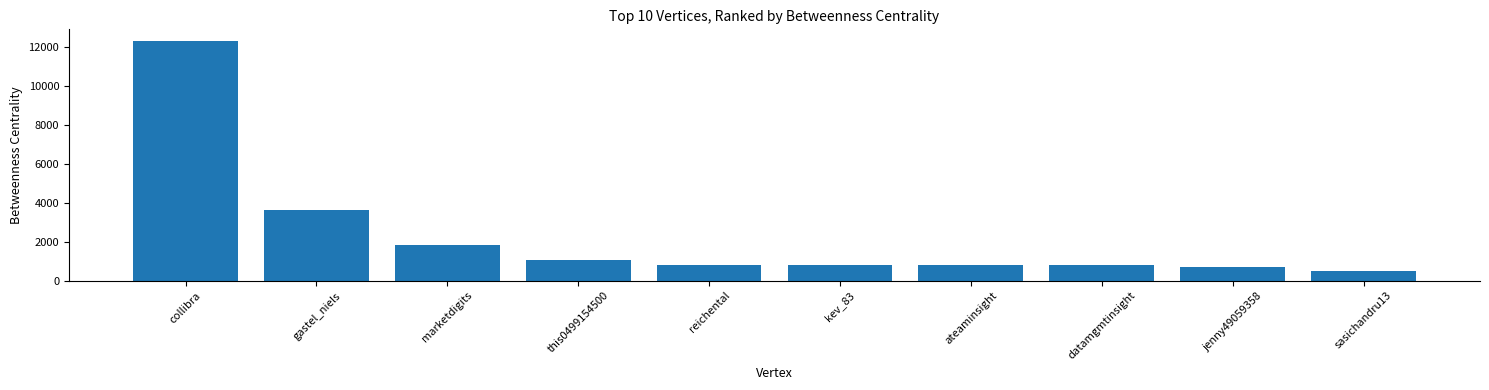

Where does the data first go above 800?

collibra